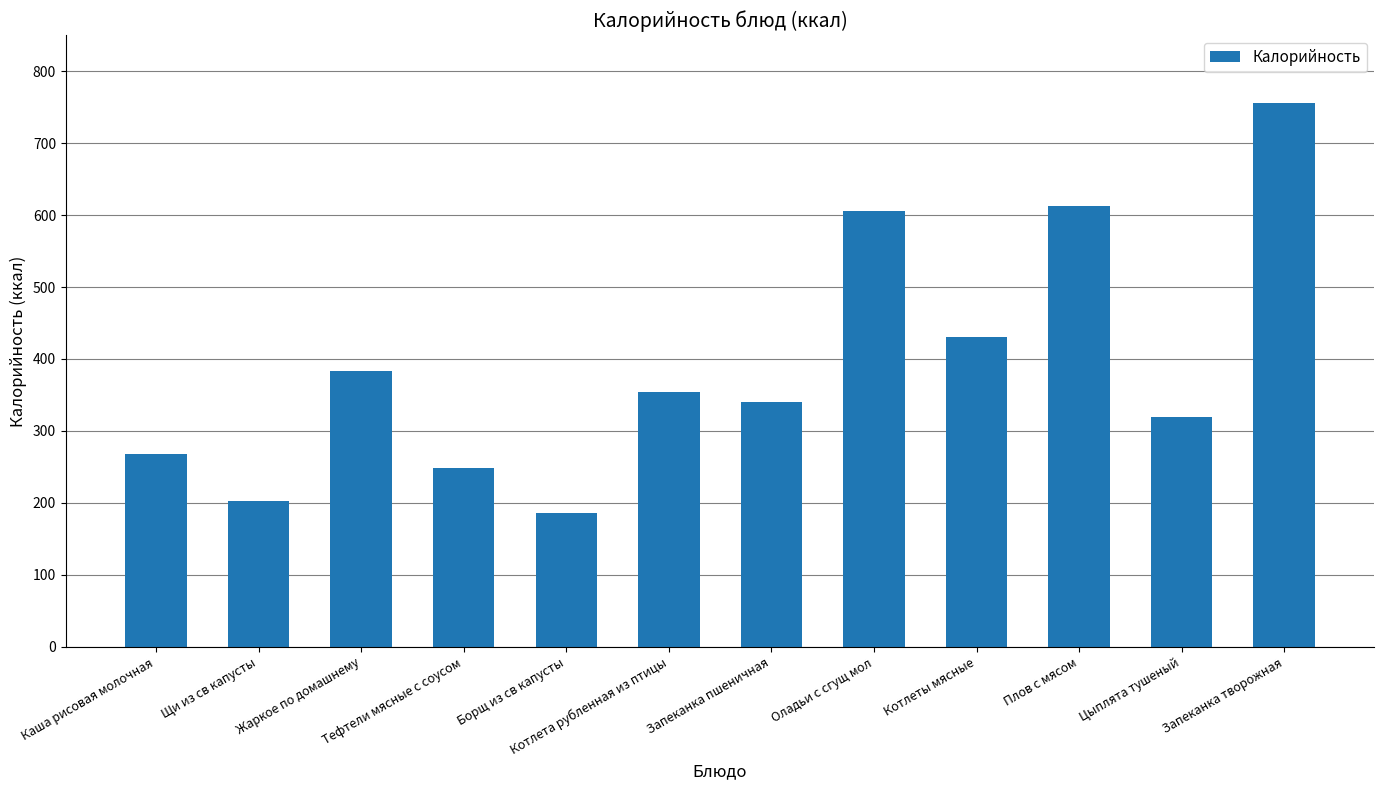

Which has a higher value, Котлета рубленная из птицы or Тефтели мясные с соусом?

Котлета рубленная из птицы